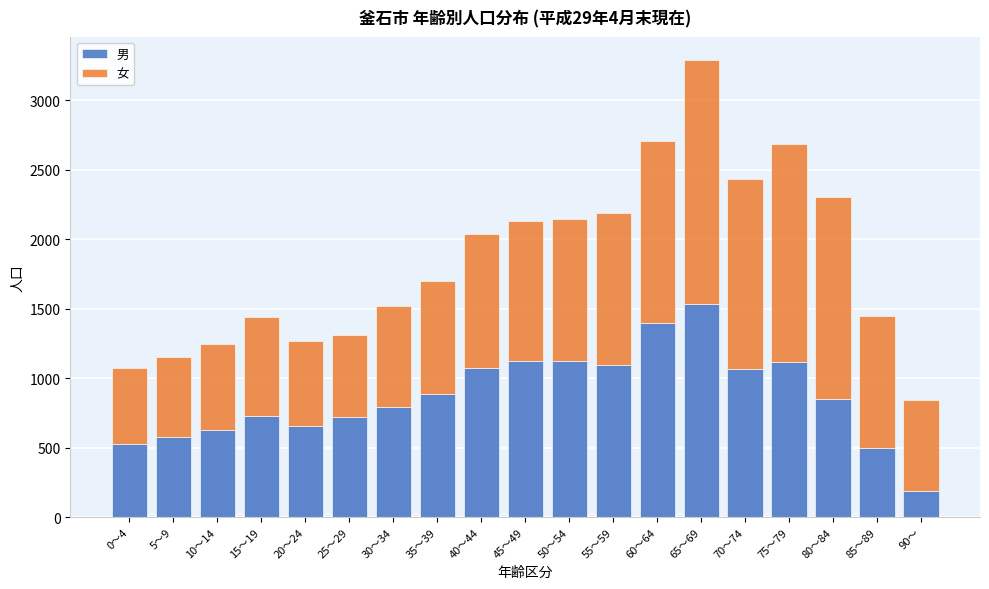

What is the average value of the 男 series?

873